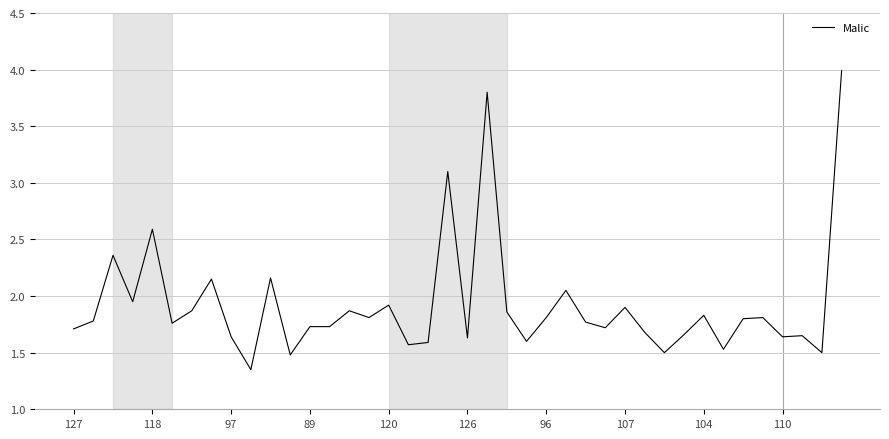

What is the maximum value shown in the chart?

4.0